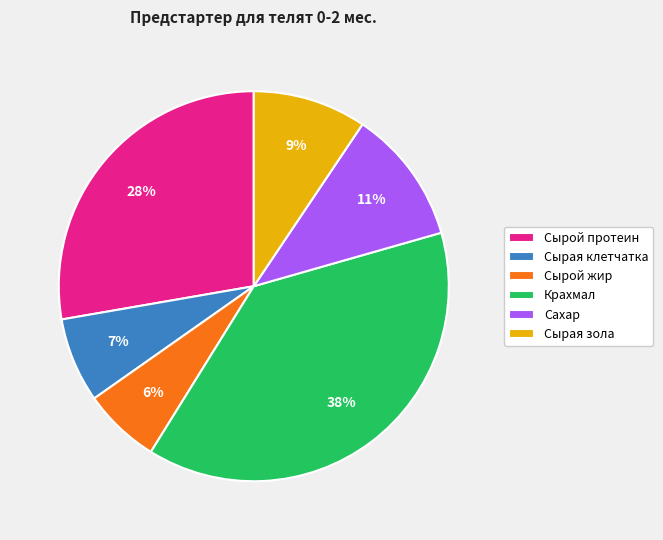

Is Крахмал the majority of the pie?

No